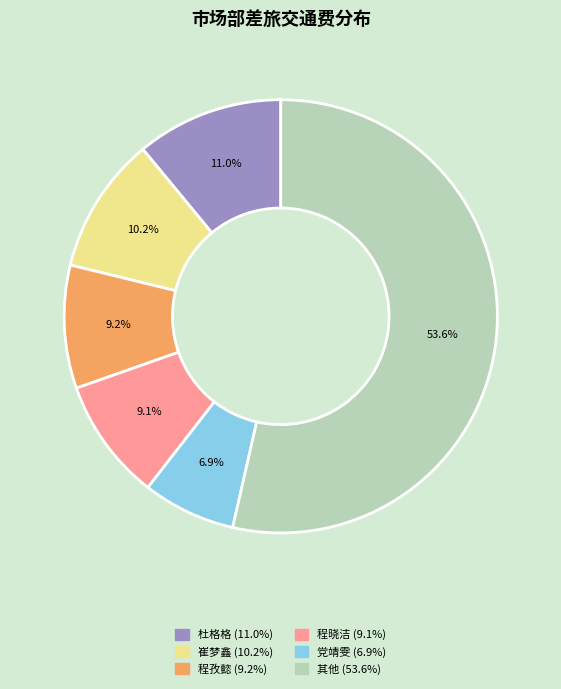

Is there a majority slice in this chart?

Yes